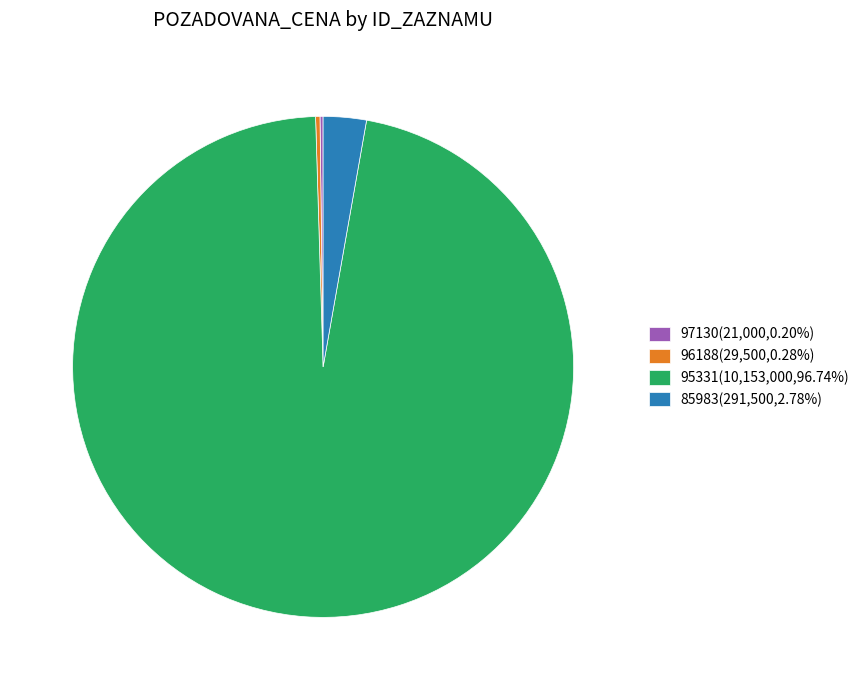

Between 95331 and 96188, which is larger?

95331